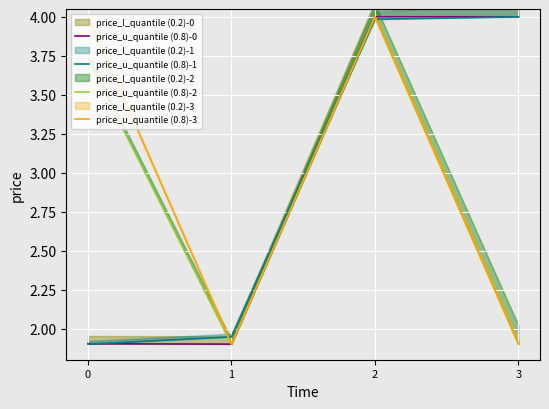

At 1, list the series in order from largest to smallest.

price_u_quantile (0.8)-1, price_u_quantile (0.8)-3, price_u_quantile (0.8)-0, price_u_quantile (0.8)-2